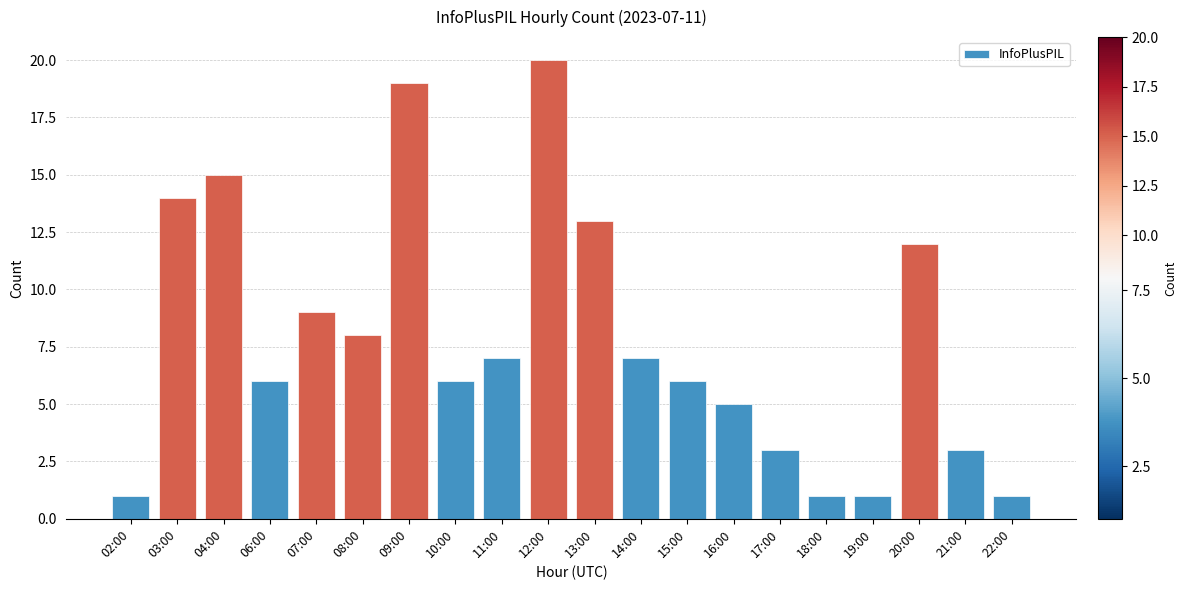

Reading left to right, transcribe all the data shown in this chart.

02:00=1	03:00=14	04:00=15	06:00=6	07:00=9	08:00=8	09:00=19	10:00=6	11:00=7	12:00=20	13:00=13	14:00=7	15:00=6	16:00=5	17:00=3	18:00=1	19:00=1	20:00=12	21:00=3	22:00=1